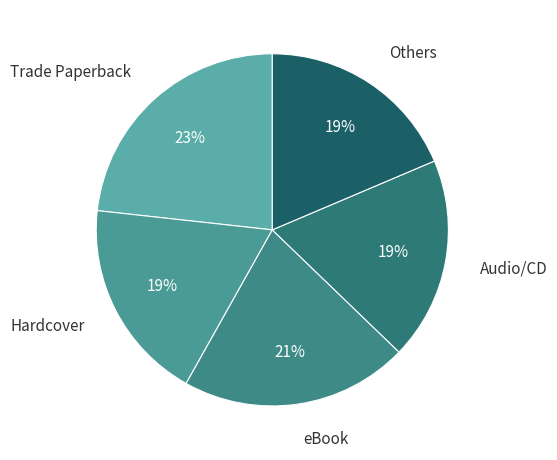

Count the number of slices in the pie.

5